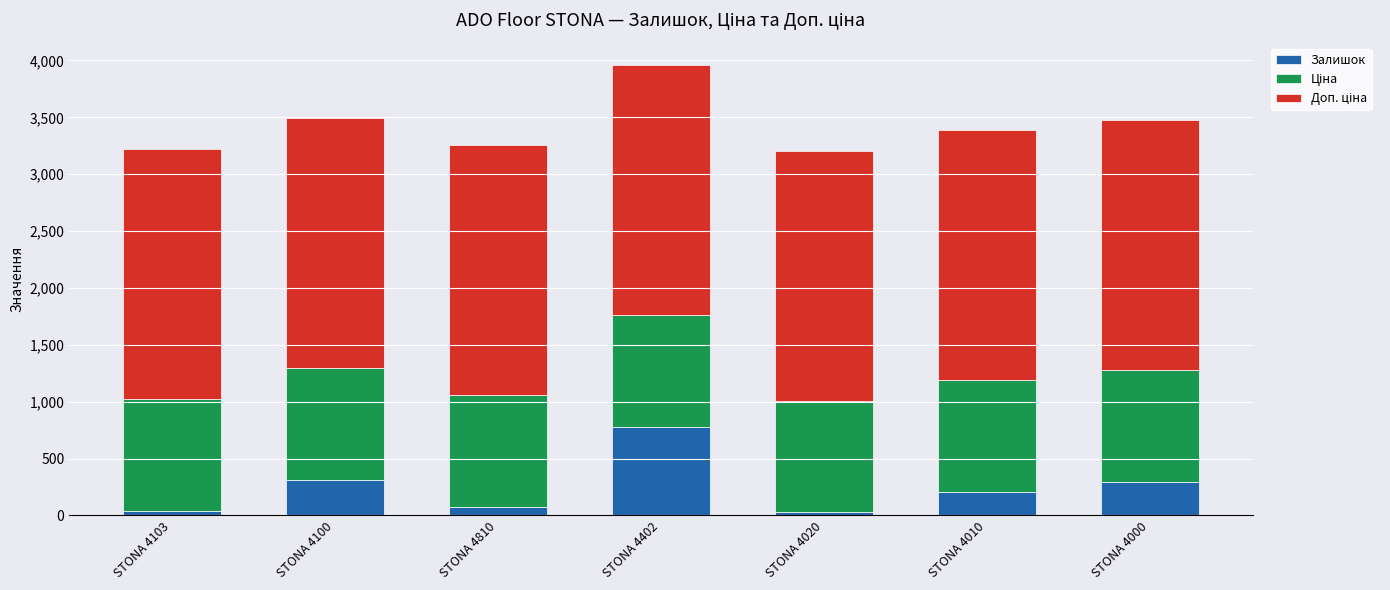

How many values in the Залишок series are below 204?

3